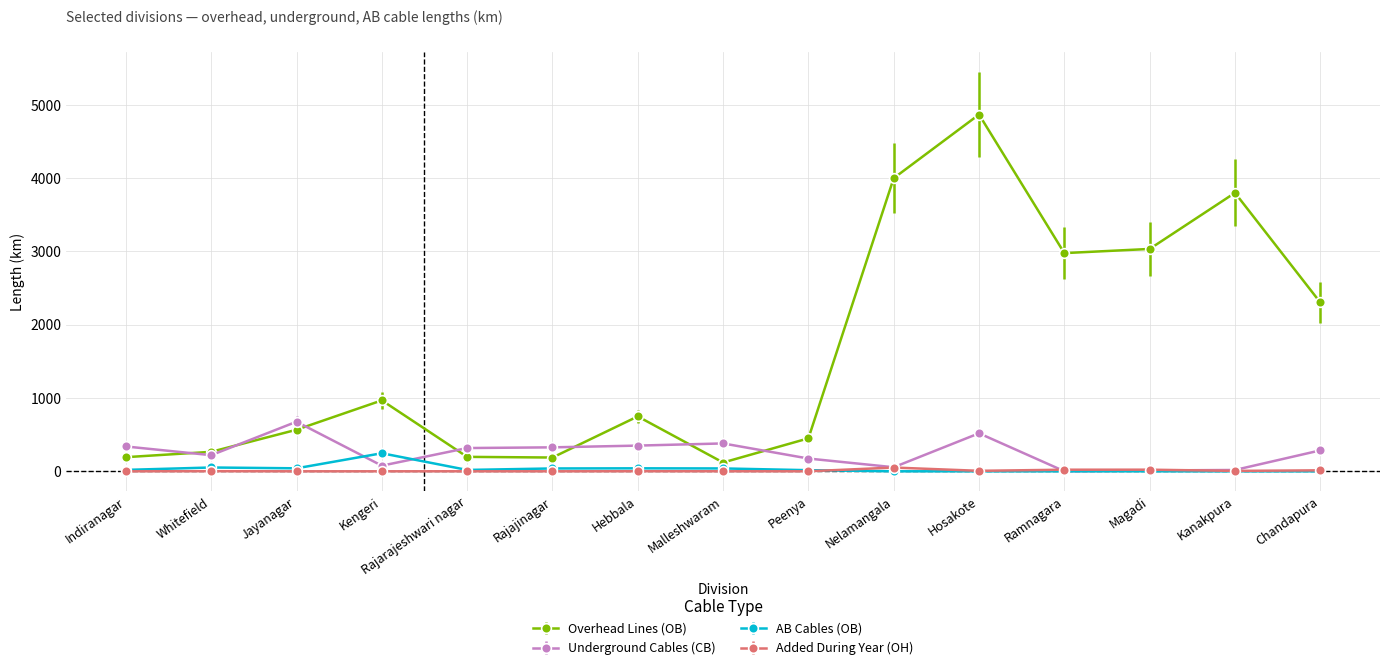

Which series has the widest spread of values?

Overhead Lines (OB)